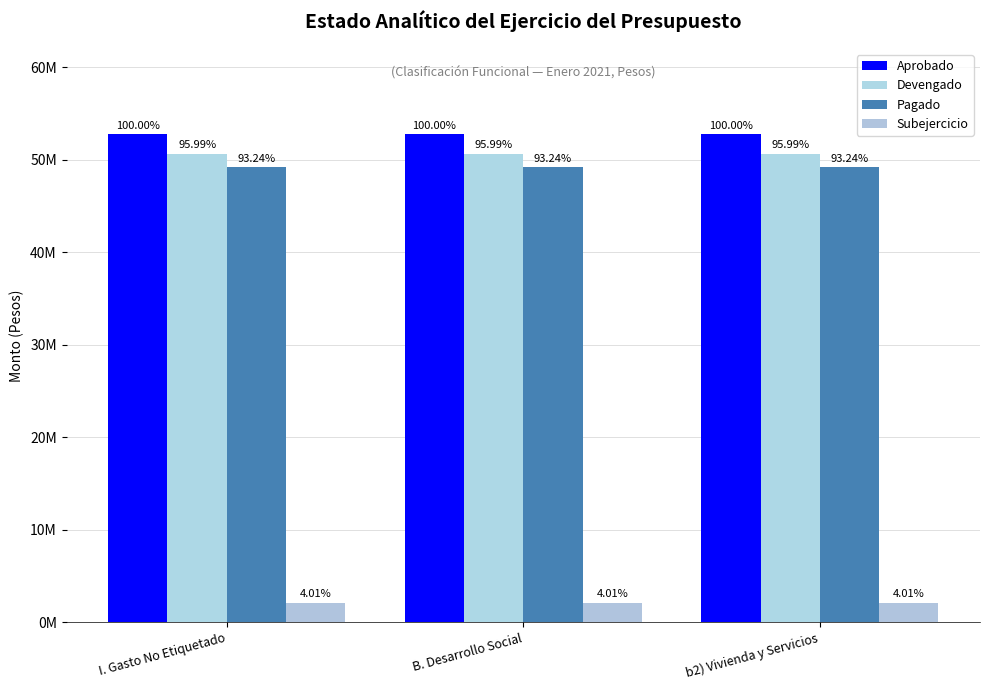

The Pagado series shows 73170208 at B. Desarrollo Social. True or false?

False